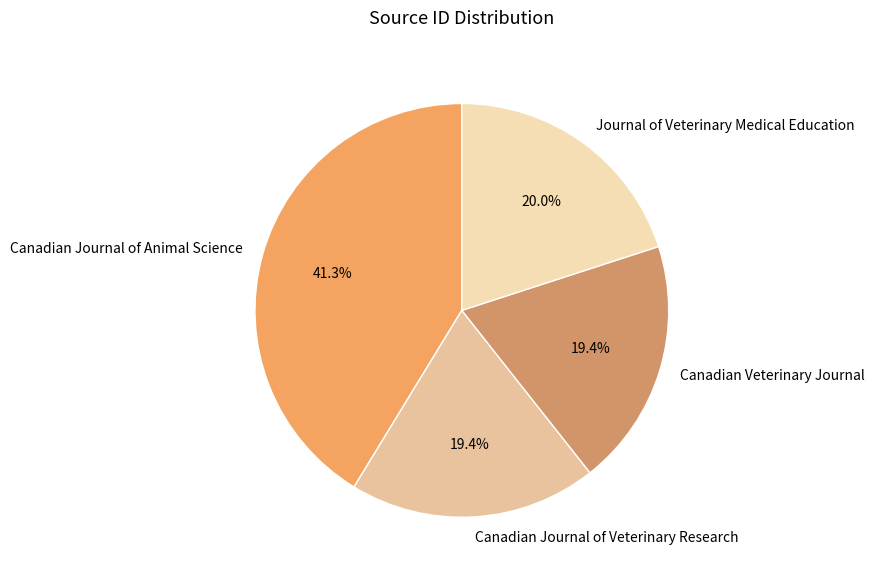

What percentage is the Journal of Veterinary Medical Education slice, to the nearest percent?

20%